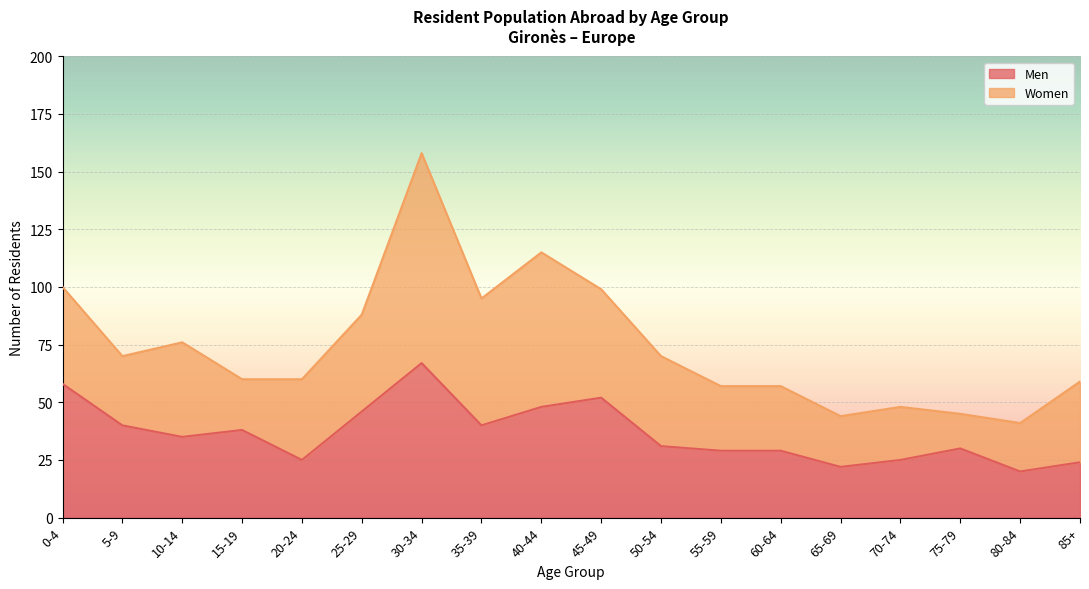

Which category has the lowest value across all series?

80-84